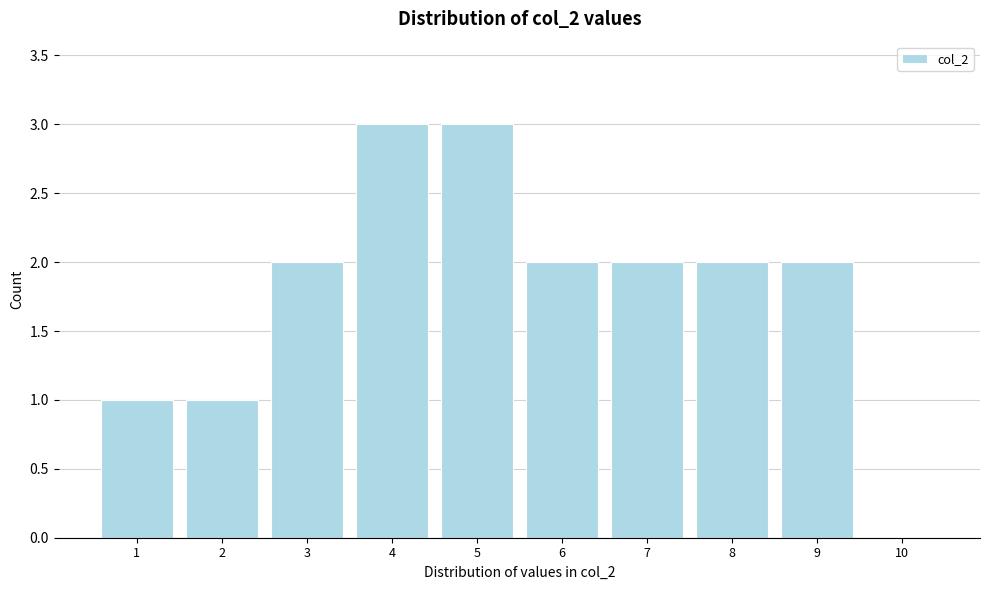

Reading left to right, transcribe this chart: for each bar, give the range it covers on the x-axis and its height. The values are not printed on the chart, so give them approximately, as read against the axis.

0.5 to 1.5: 1
1.5 to 2.5: 1
2.5 to 3.5: 2
3.5 to 4.5: 3
4.5 to 5.5: 3
5.5 to 6.5: 2
6.5 to 7.5: 2
7.5 to 8.5: 2
8.5 to 9.5: 2
9.5 to 10.5: 0